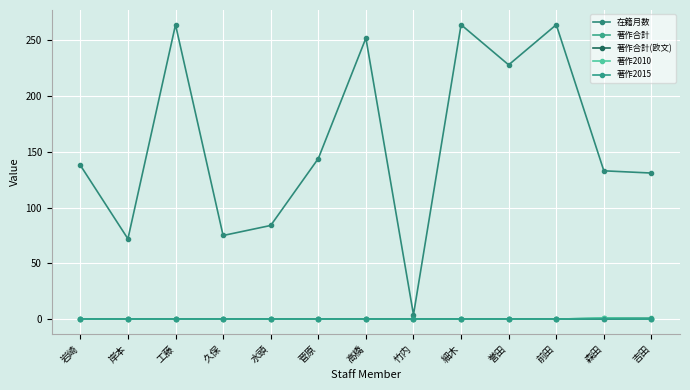

Rank the categories by 著作2015 value from highest to lowest.

岩崎, 岸本, 工藤, 久保, 水頭, 菅原, 高橋, 竹内, 細木, 誉田, 前田, 森田, 吉田